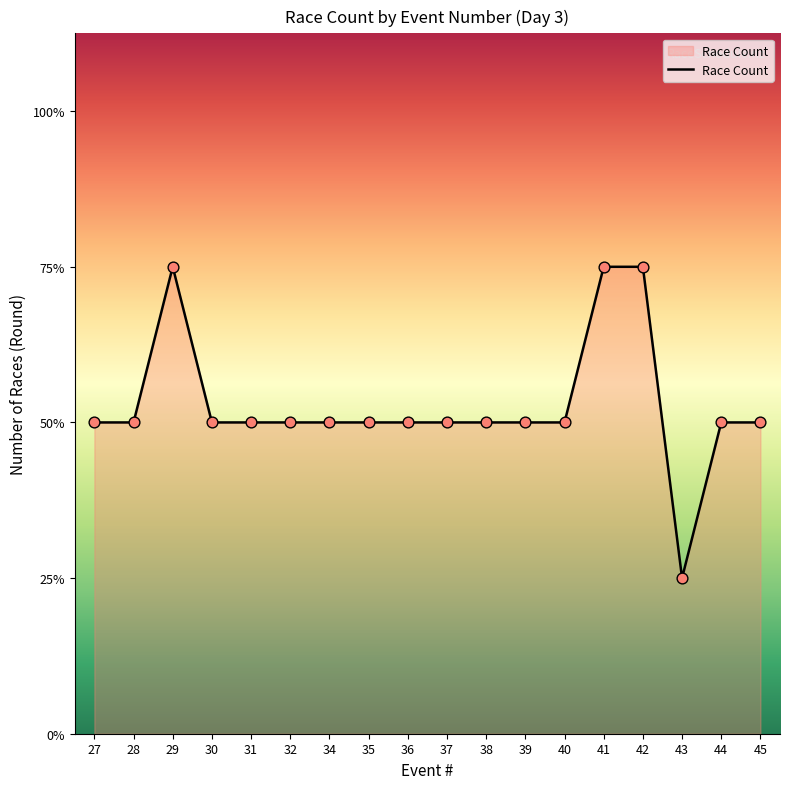

Approximately how many times larger is the value at 27 compared to 38?

1.0